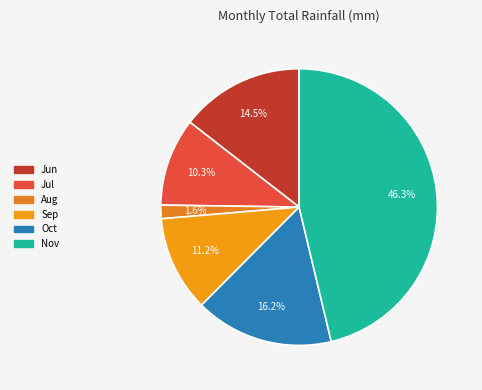

Does Nov represent more than half of the total?

No